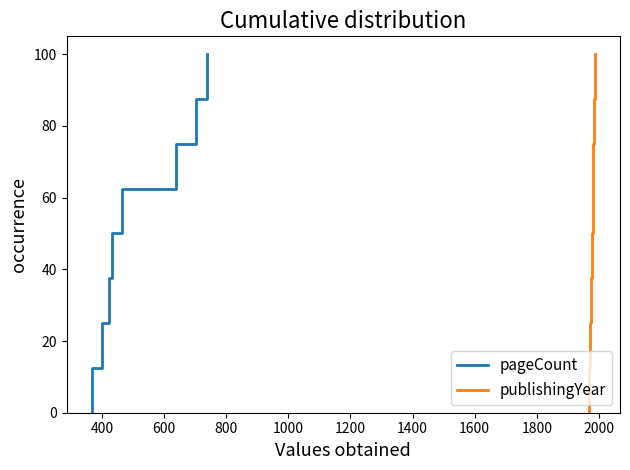

True or false: pageCount and publishingYear cross at least once.

False